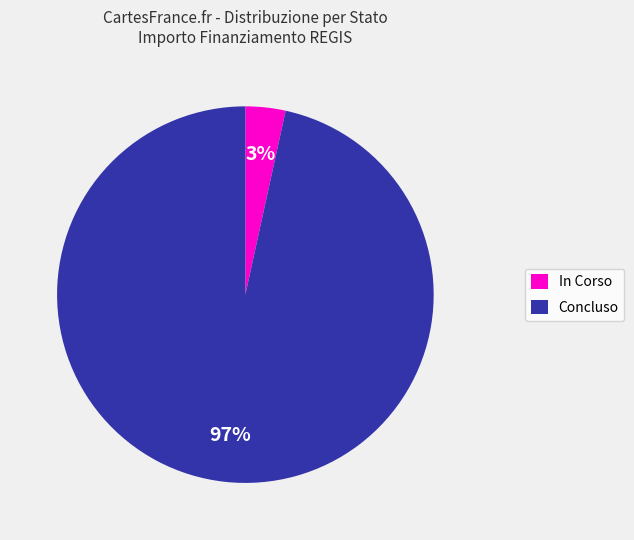

Do In Corso and Concluso together represent more than half of the pie?

Yes